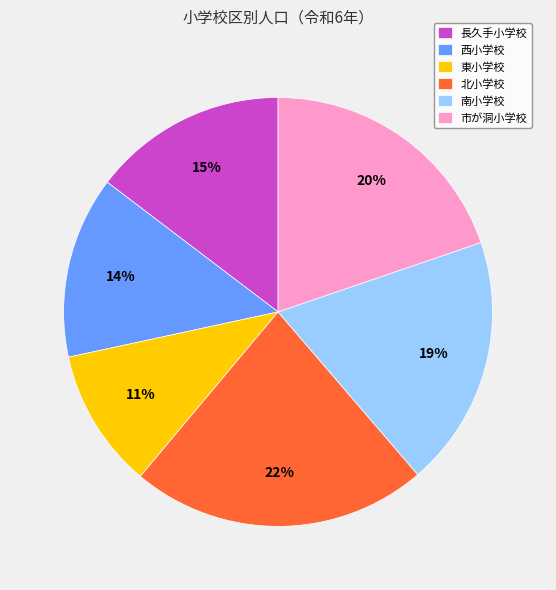

What is the smallest slice in the pie chart?

東小学校